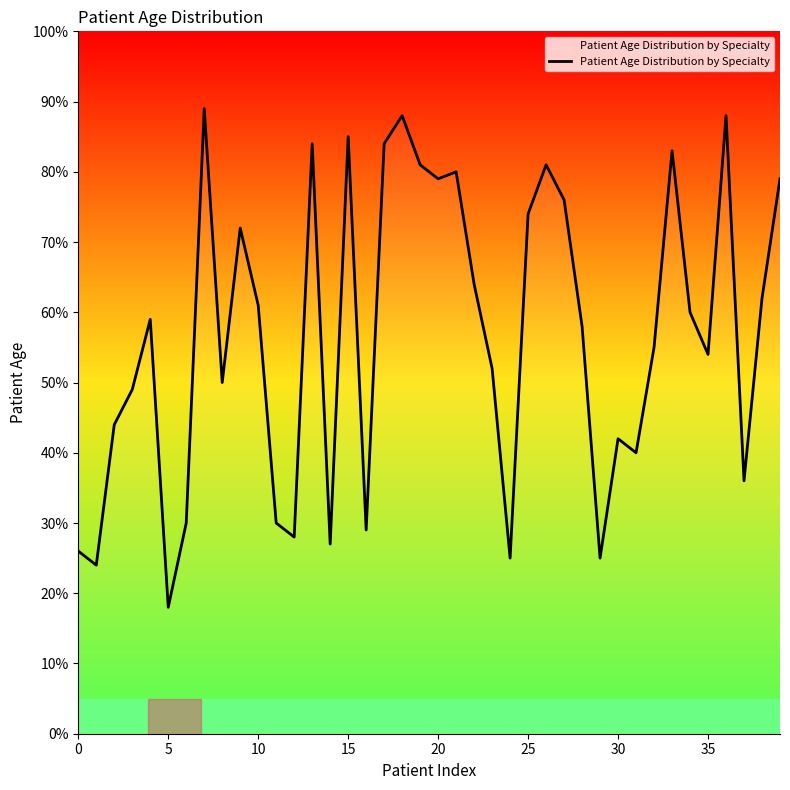

How many lines are shown in the chart?

1